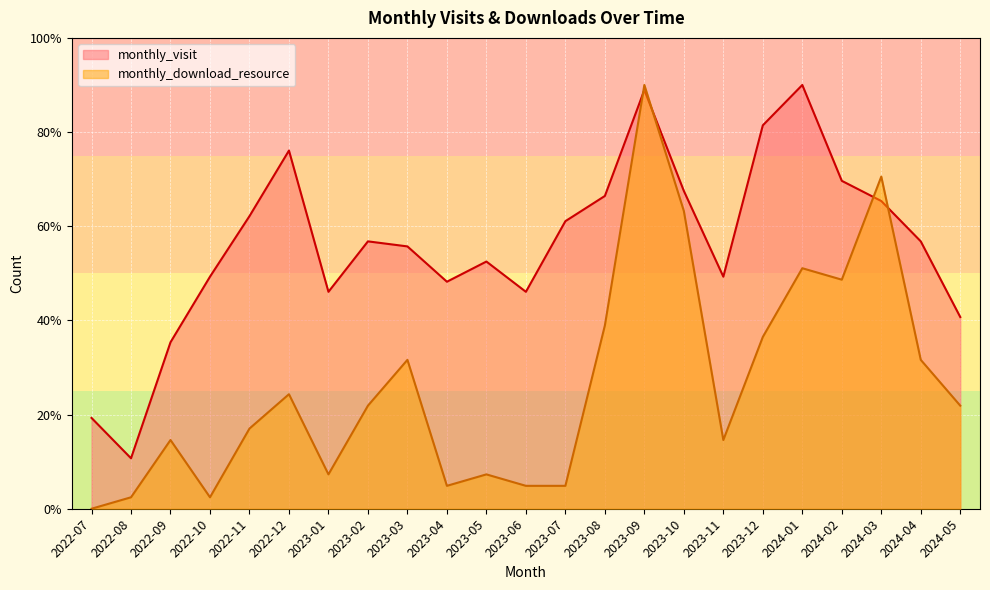

What value does the monthly_download_resource series have at 2023-12?

36.5